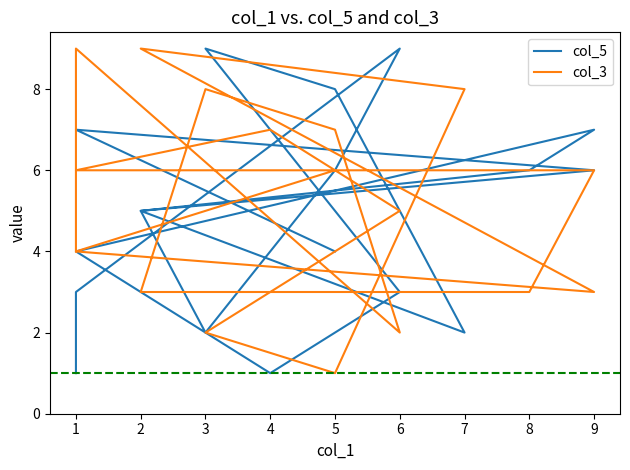

Rank the series by their maximum value, from highest to lowest.

col_5, col_3